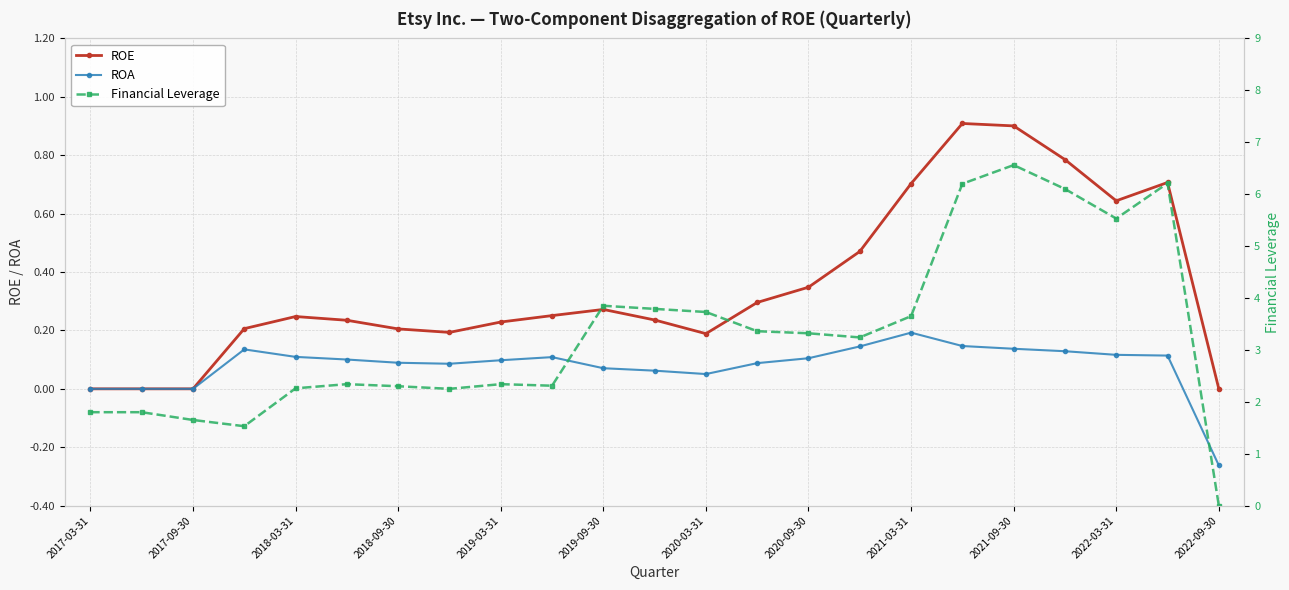

Is this an area chart (filled region under the line)?

No